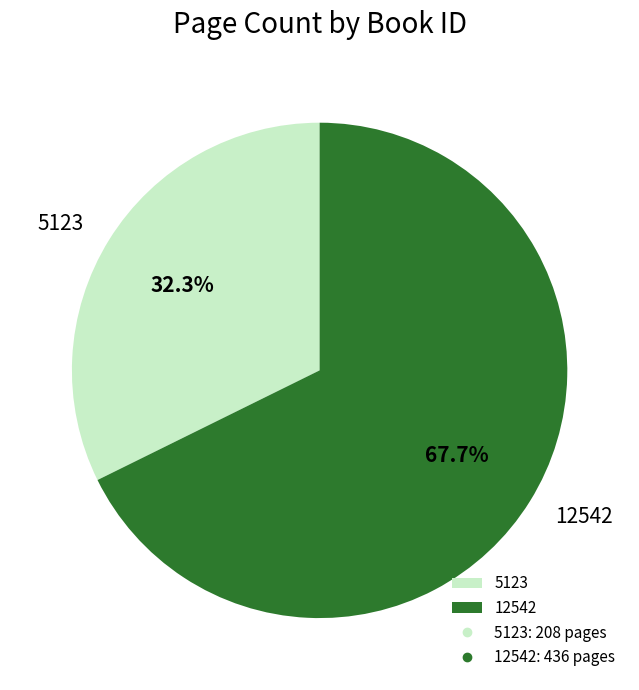

Count the number of slices in the pie.

2